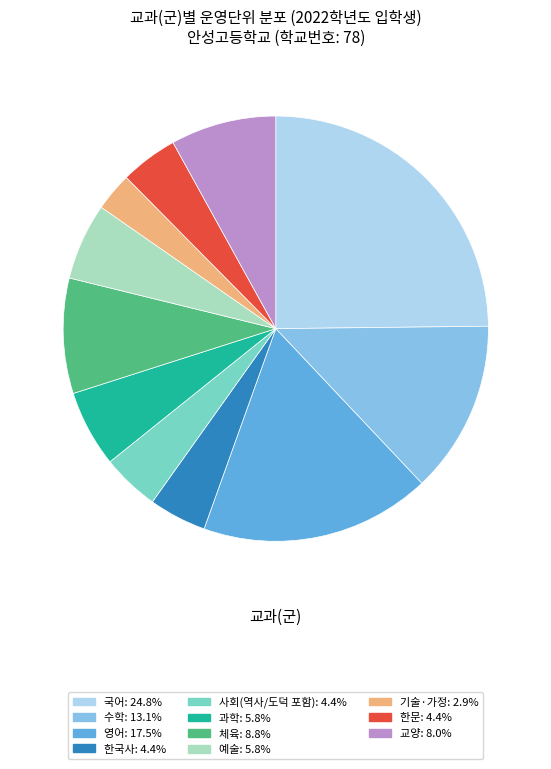

Count the number of slices in the pie.

11